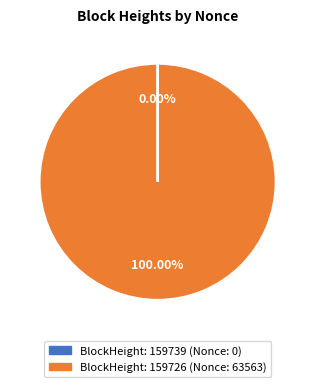

Is there a majority slice in this chart?

Yes